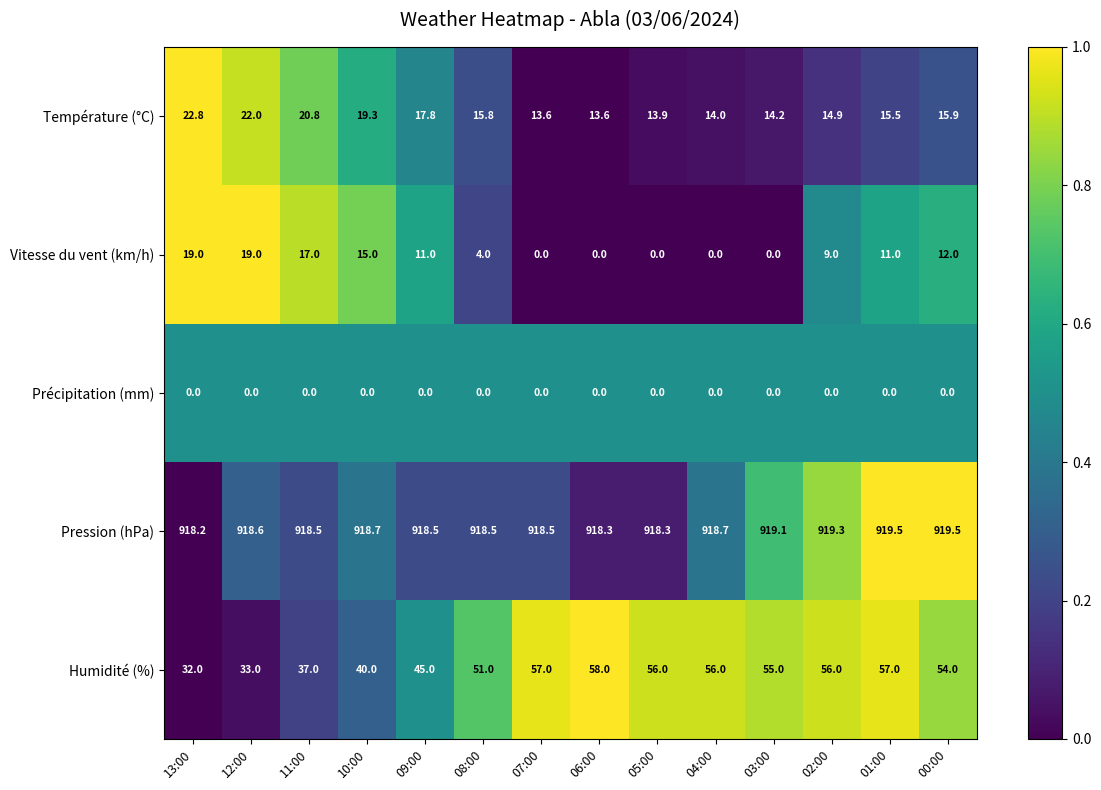

Which series changed the most between 05:00 and 04:00?

Pression (hPa)